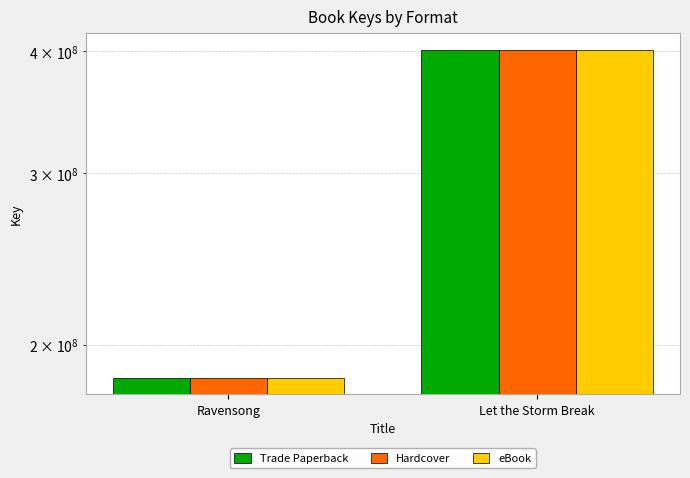

What is the sum of the Hardcover values at Ravensong and Let the Storm Break?

586343216